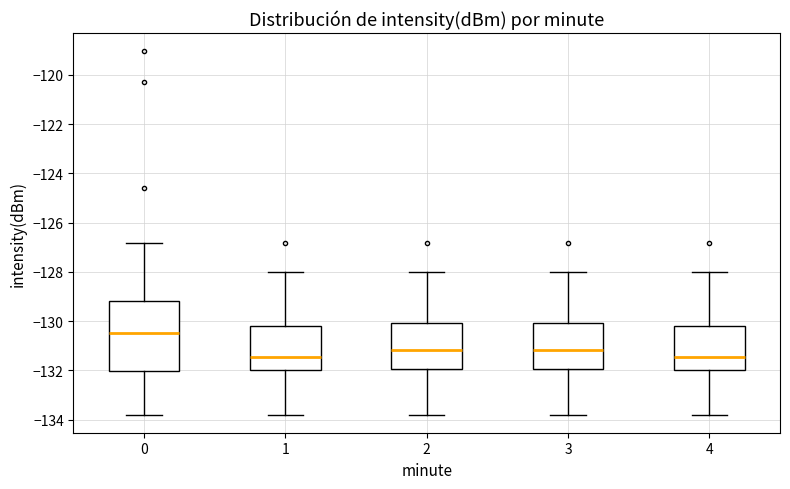

Reading left to right, transcribe this box plot: for each box, give where its median line is, the range the box spans, and where its two whiskers end, as read against the y-axis. The values are not printed on the chart, so give them approximately, as read against the axis.

0: median -130.4, box -132.0 to -129.2, whiskers -133.8 to -126.8
1: median -131.4, box -132.0 to -130.2, whiskers -133.8 to -128.0
2: median -131.2, box -132.0 to -130.0, whiskers -133.8 to -128.0
3: median -131.2, box -132.0 to -130.0, whiskers -133.8 to -128.0
4: median -131.4, box -132.0 to -130.2, whiskers -133.8 to -128.0